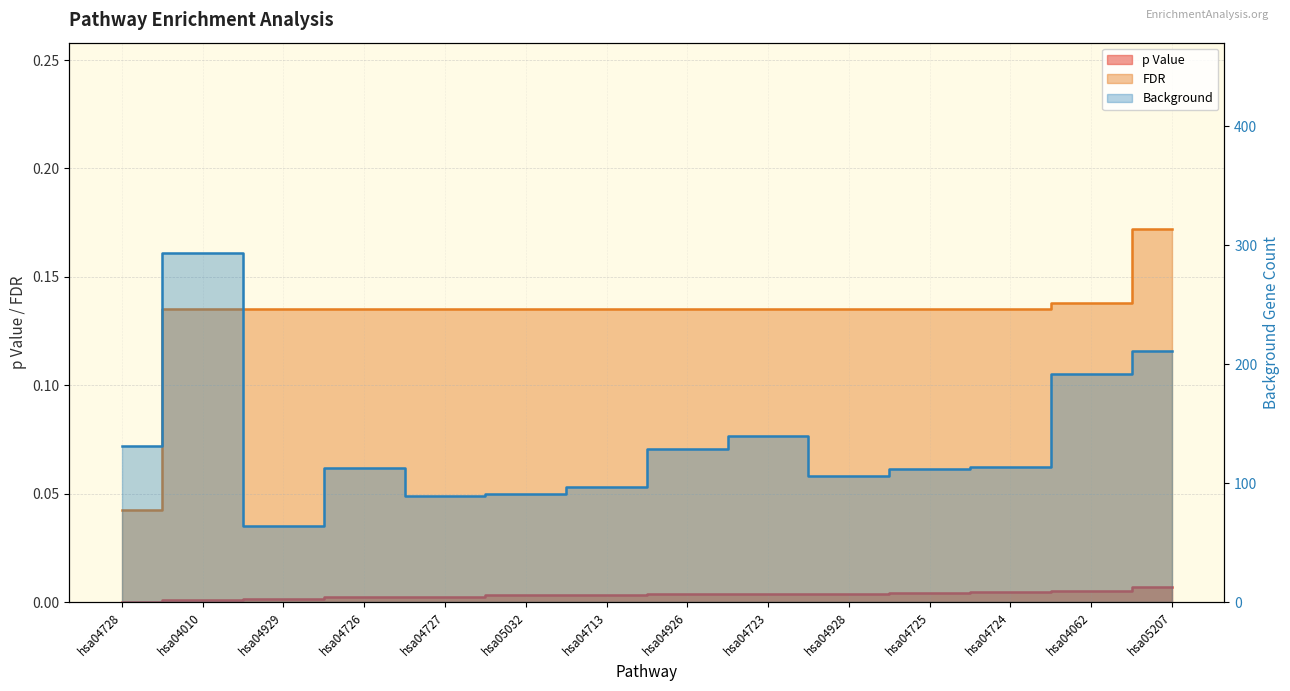

Reading left to right, extract all data points from this chart.

p Value: hsa04728=0.0	hsa04010=0.0	hsa04929=0.0	hsa04726=0.0	hsa04727=0.0	hsa05032=0.0	hsa04713=0.0	hsa04926=0.0	hsa04723=0.0	hsa04928=0.0	hsa04725=0.0	hsa04724=0.0	hsa04062=0.0	hsa05207=0.0
FDR: hsa04728=0.0	hsa04010=0.1	hsa04929=0.1	hsa04726=0.1	hsa04727=0.1	hsa05032=0.1	hsa04713=0.1	hsa04926=0.1	hsa04723=0.1	hsa04928=0.1	hsa04725=0.1	hsa04724=0.1	hsa04062=0.1	hsa05207=0.2
Background: hsa04728=131.0	hsa04010=294.0	hsa04929=64.0	hsa04726=113.0	hsa04727=89.0	hsa05032=91.0	hsa04713=97.0	hsa04926=129.0	hsa04723=140.0	hsa04928=106.0	hsa04725=112.0	hsa04724=114.0	hsa04062=192.0	hsa05207=211.0